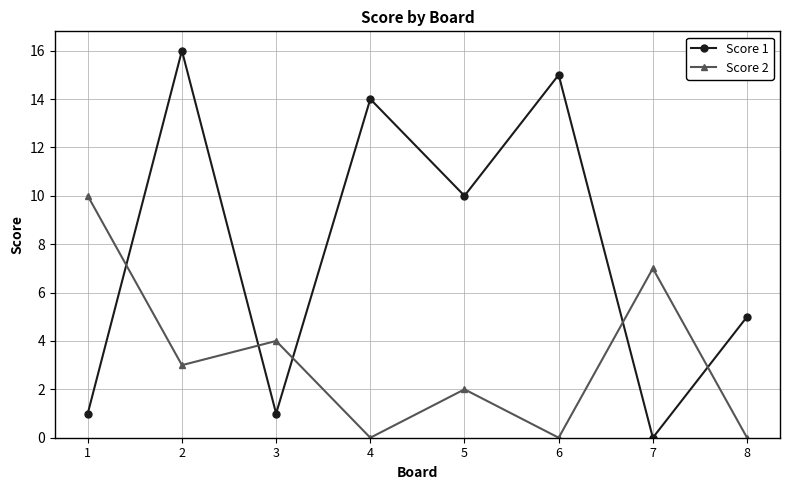

Reading left to right, what are all the values shown in this chart?

Score 1: 1=1	2=16	3=1	4=14	5=10	6=15	7=0	8=5
Score 2: 1=10	2=3	3=4	4=0	5=2	6=0	7=7	8=0